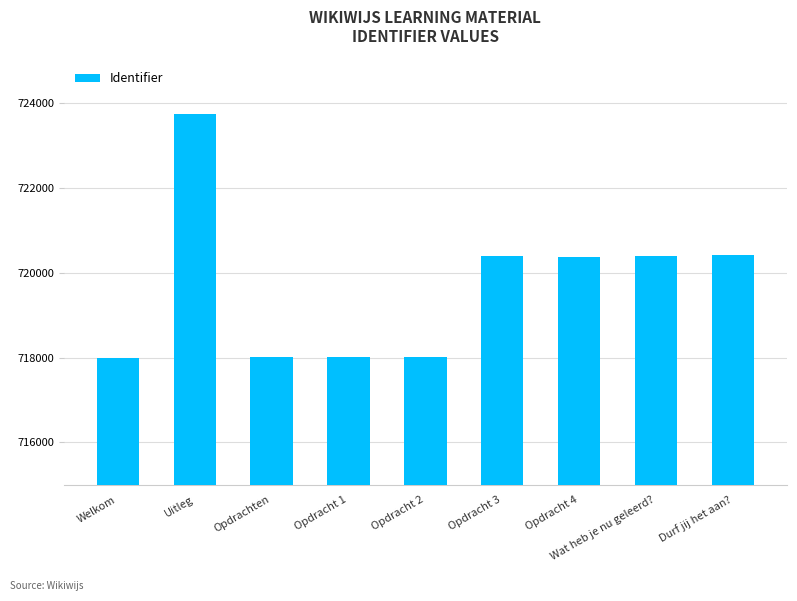

What is the label of the 3rd bar from the left?

Opdrachten